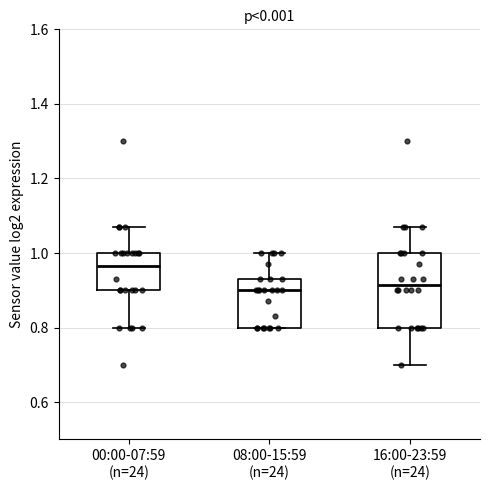

Comparing the boxes themselves (not the whiskers), which one is the tallest?

16:00-23:59 (n=24)